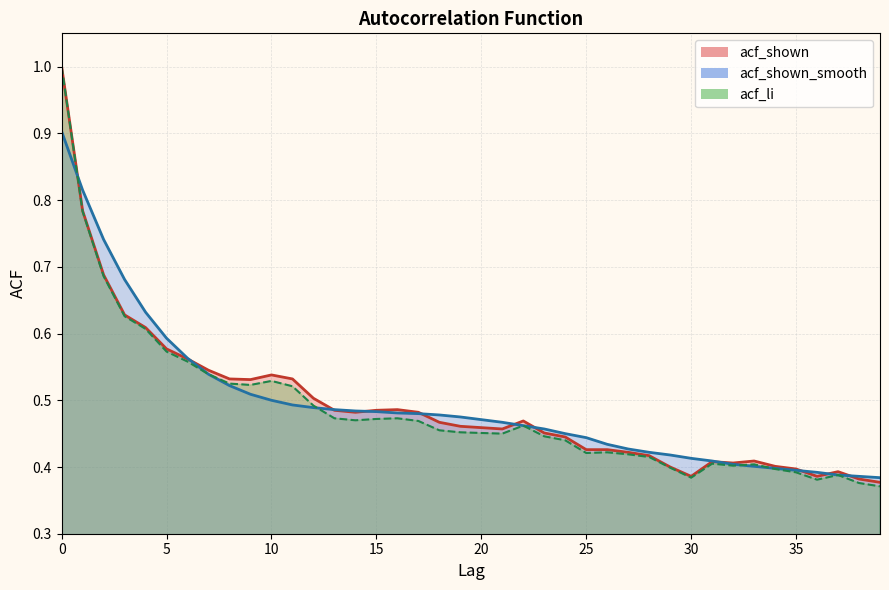

What is the difference between the maximum and minimum values in the acf_shown_smooth series?

0.5